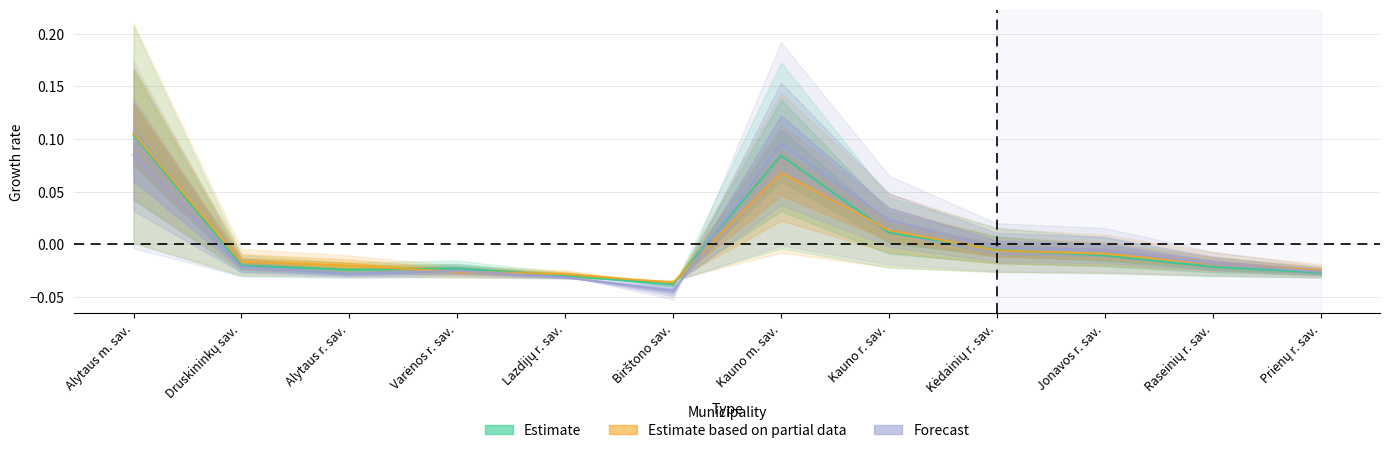

Where is the first local maximum for Forecast?

Varėnos r. sav.